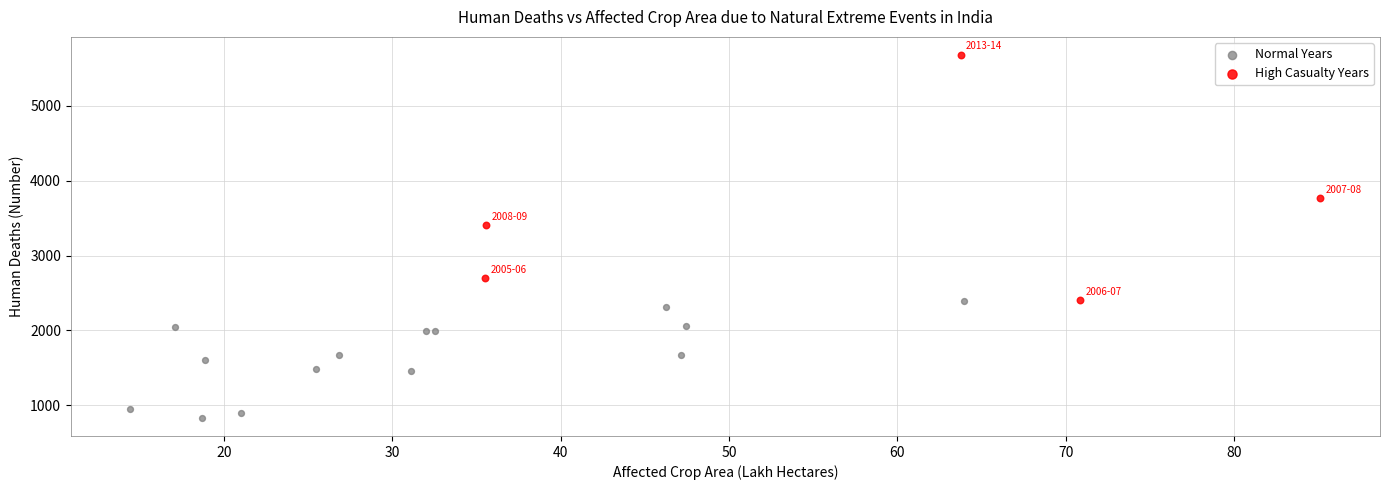

What are all the series names shown in the legend?

Normal Years, High Casualty Years